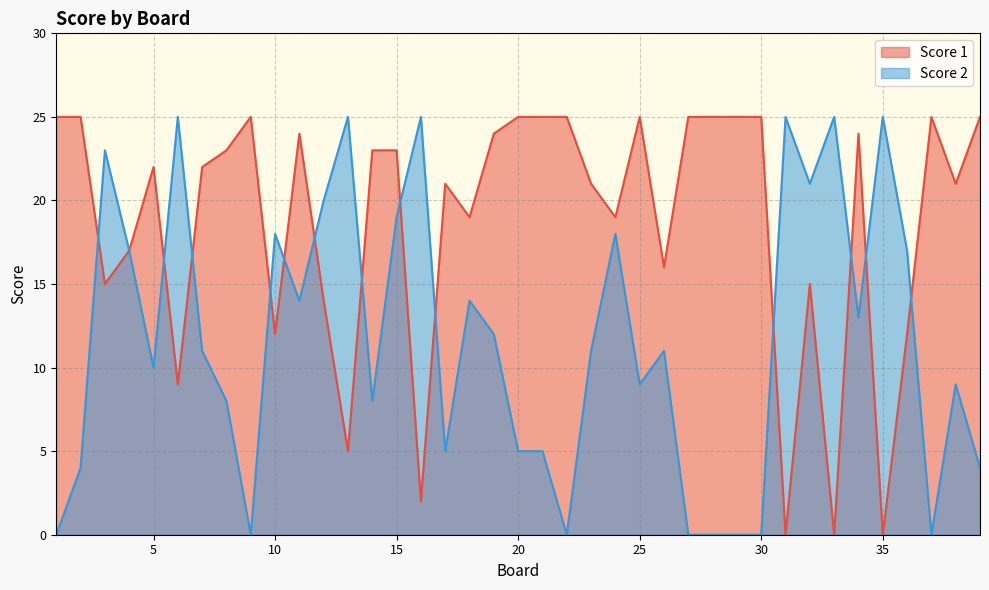

What is the greatest value displayed?

25